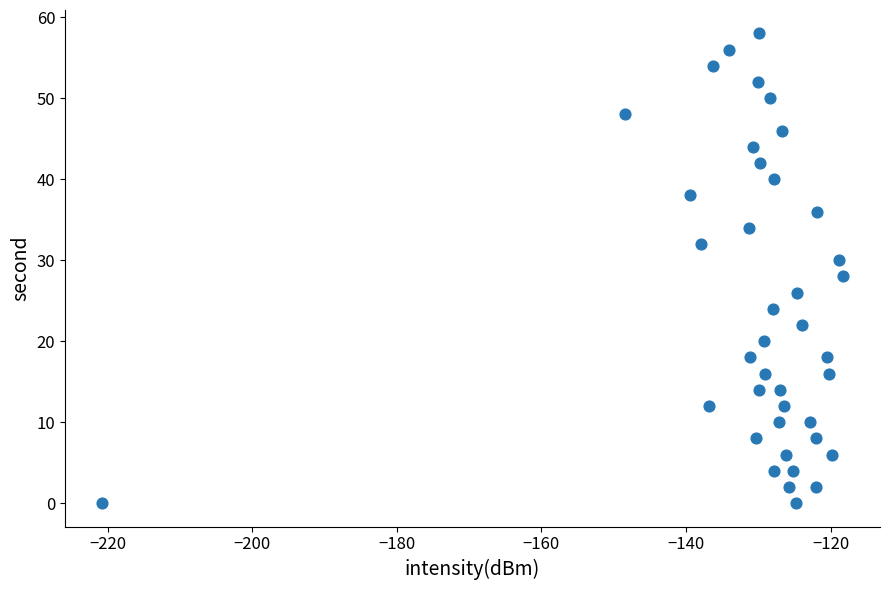

What is the range of Y values (max minus min)?

58